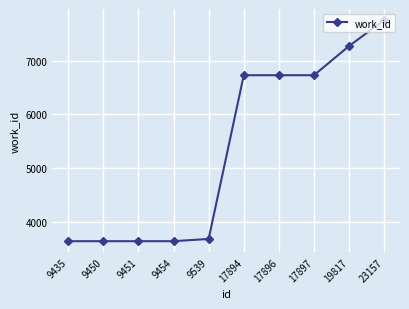

What is the maximum value shown in the chart?

7753